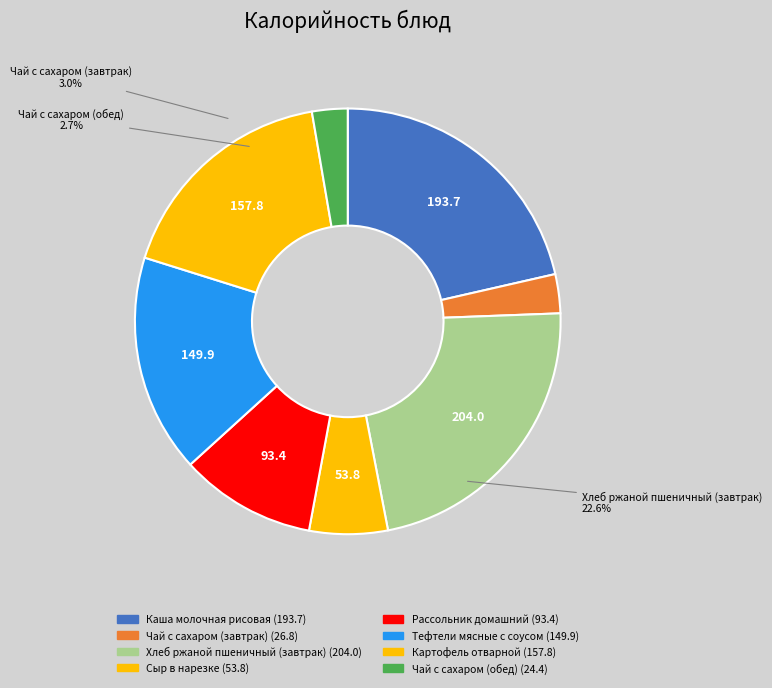

What is the change in value from Чай с сахаром (завтрак) to Рассольник домашний?

+66.6